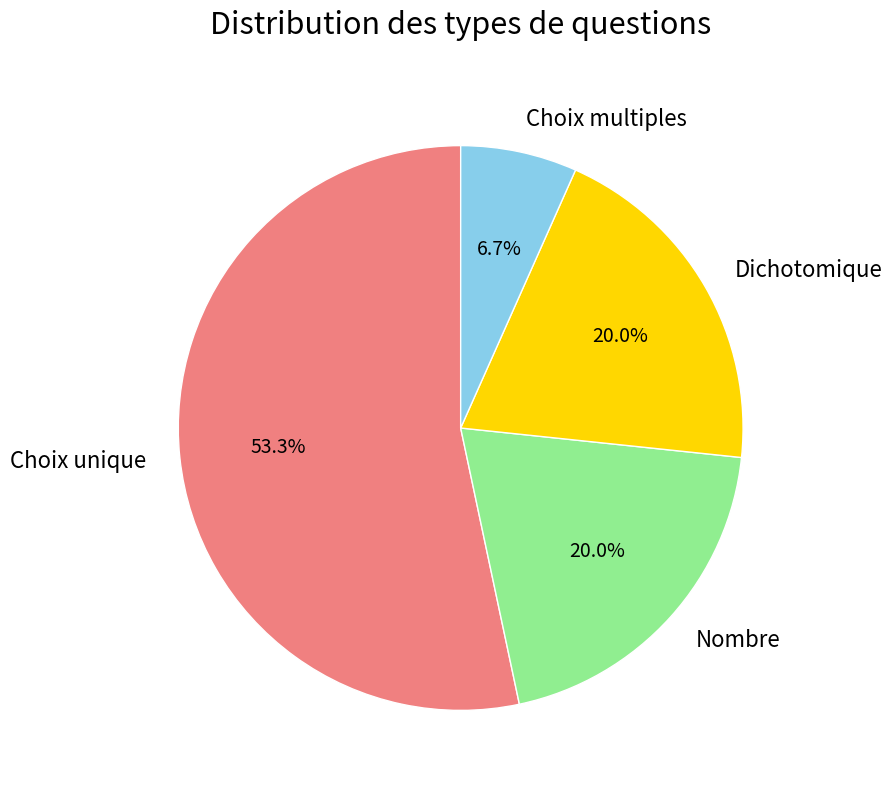

True or false: Choix multiples accounts for 7% of the total.

True